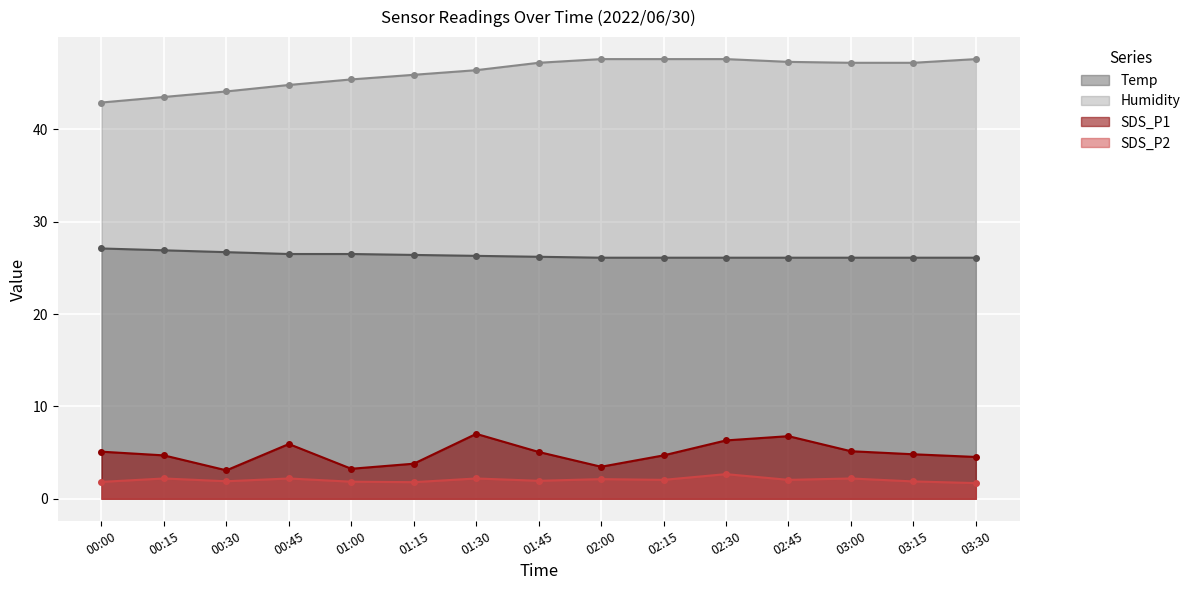

Where is SDS_P2 nearest to the value 2?

02:15